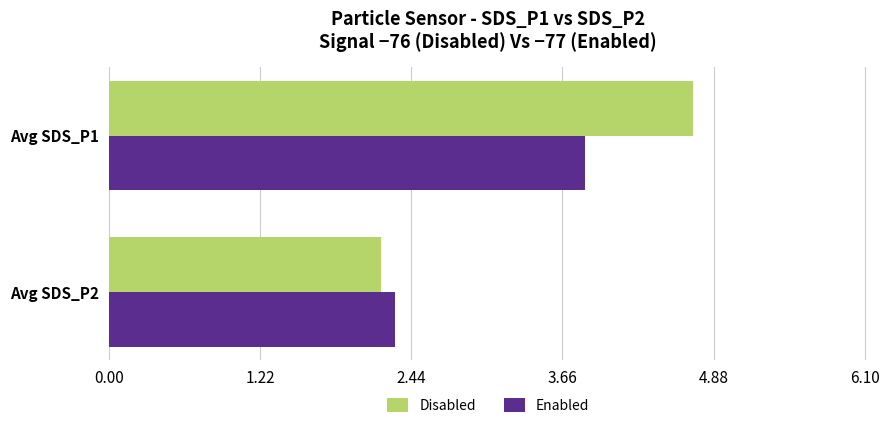

The Enabled series shows 1.8 at Avg SDS_P1. True or false?

False